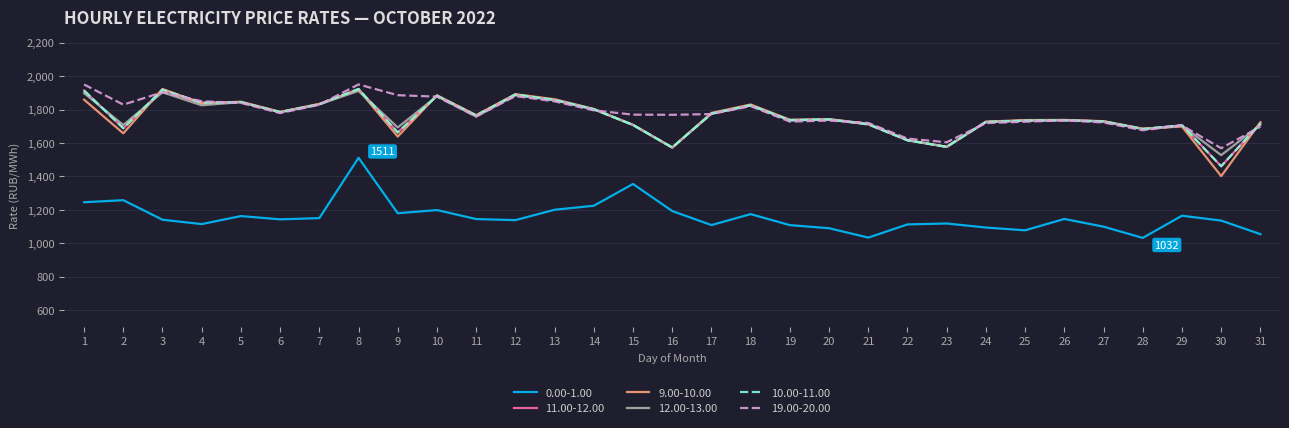

What is the approximate value of 11.00-12.00 at 8?

1922.9